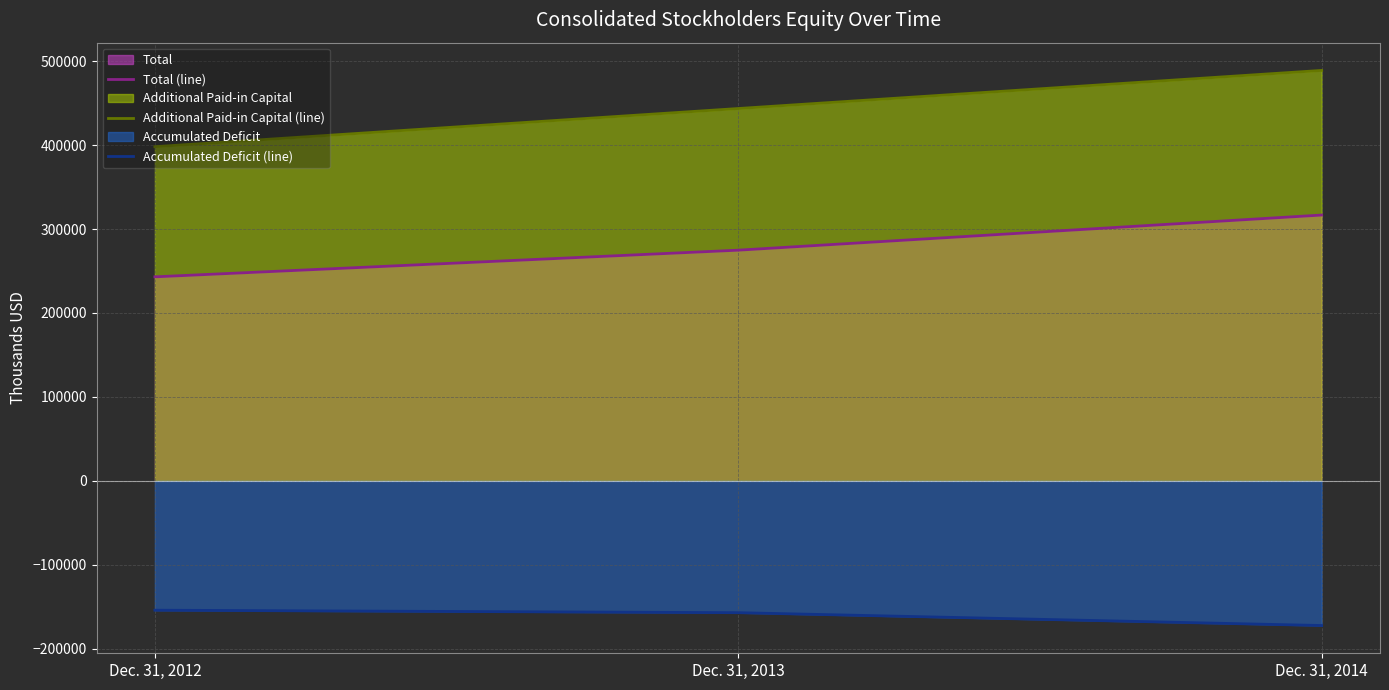

Count the Additional Paid-in Capital (line) values in the range 398133 to 488981.

3